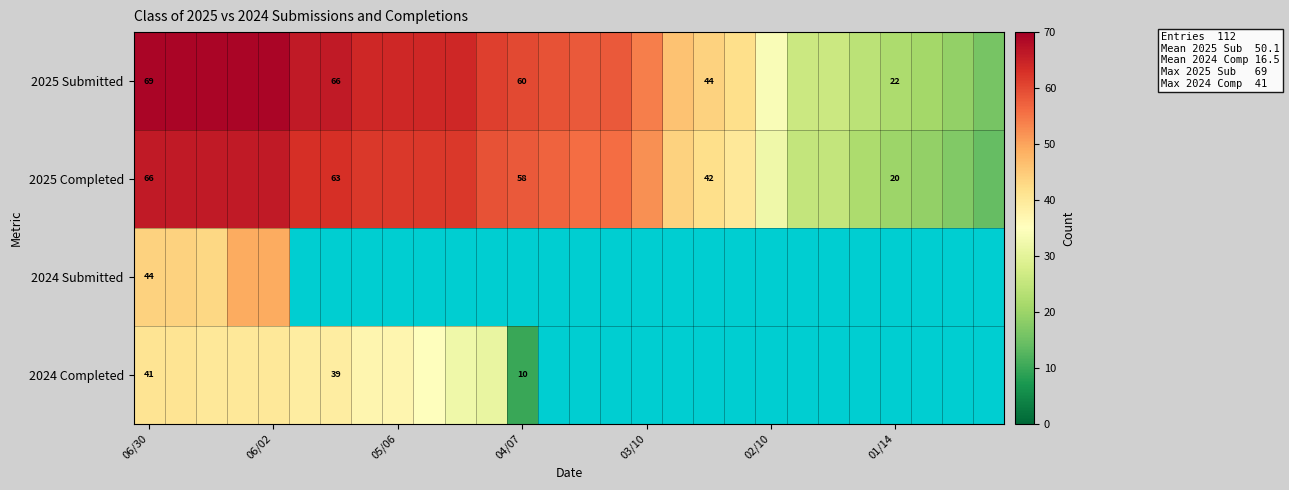

The 2025 Completed series shows 88.2 at 03/10. True or false?

False